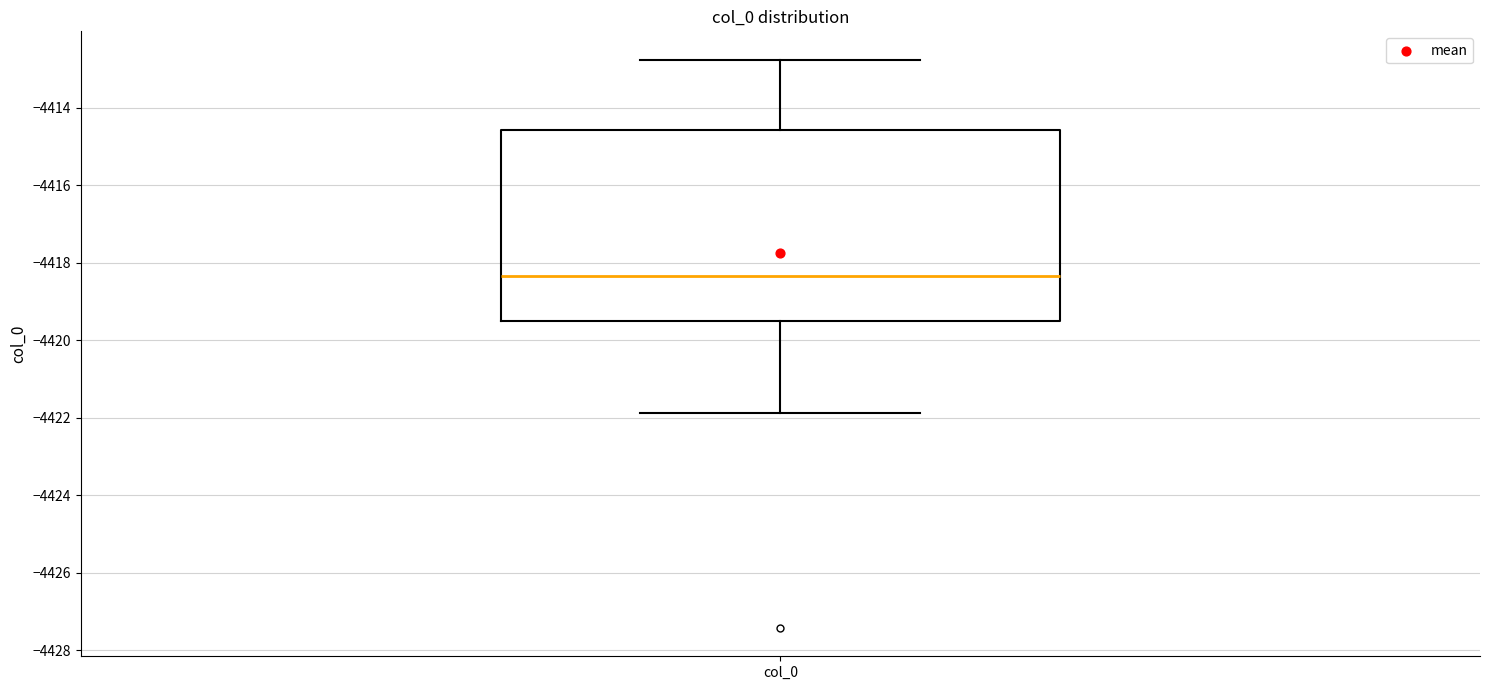

Transcribe this box plot: give where the median line is, the range the box spans, and where the two whiskers end, as read against the y-axis. The values are not printed on the chart, so give them approximately, as read against the axis.

median -4418.4, box -4419.4 to -4414.6, whiskers -4421.8 to -4412.8